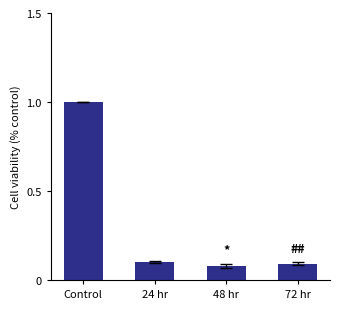

The value at 72 hr is 0.1. True or false?

True